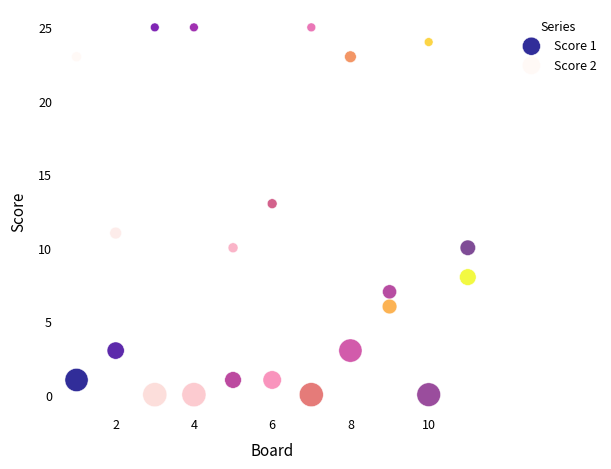

Across all data points, what is the range of Y values (max minus min)?

25